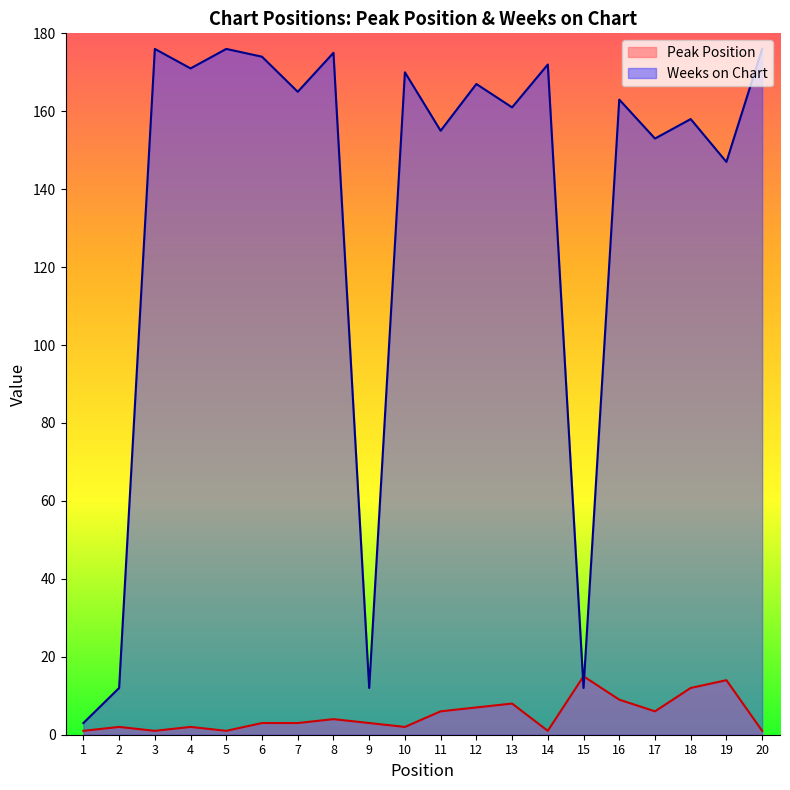

Between 13 and 19, which series saw the biggest shift?

Weeks on Chart